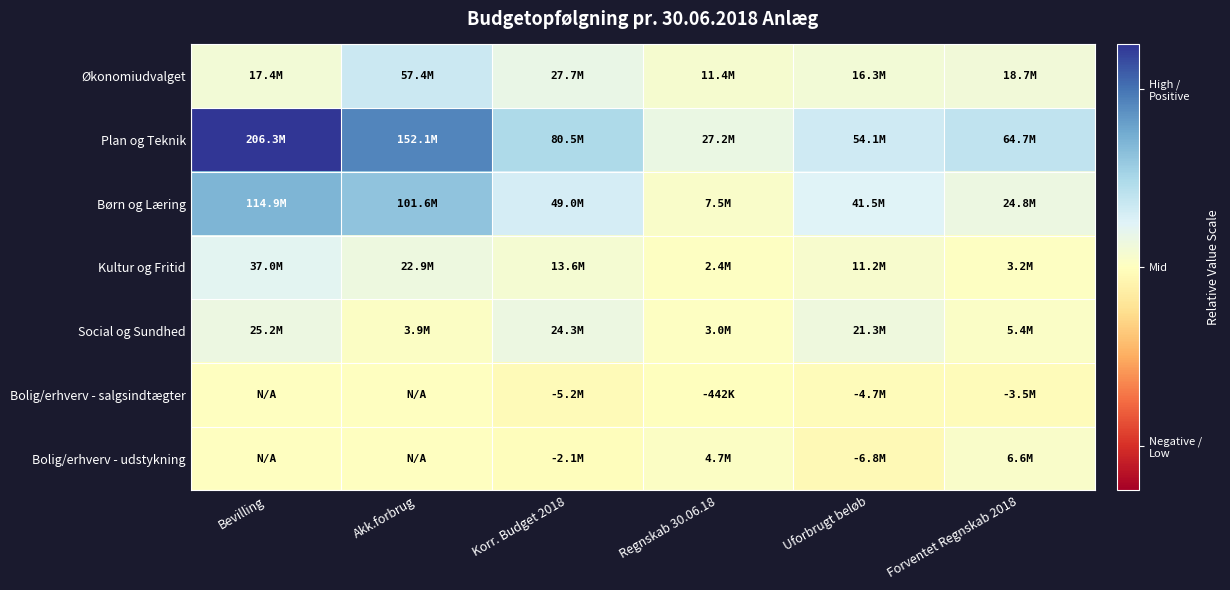

Between Forventet Regnskab 2018 and Regnskab 30.06.18, which is larger?

Forventet Regnskab 2018